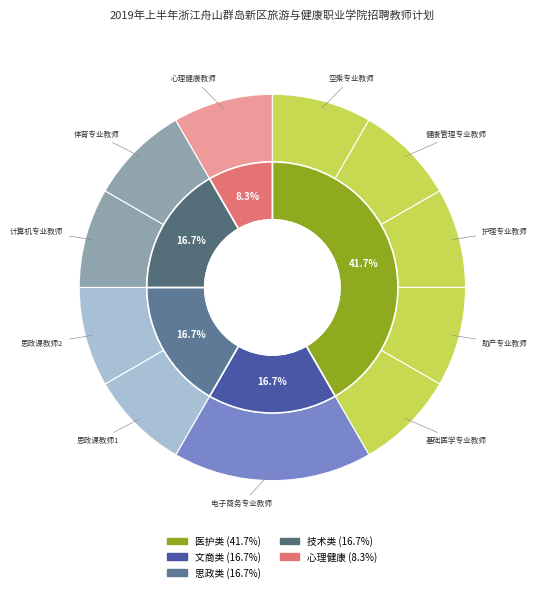

How many slices are in this pie chart?

11